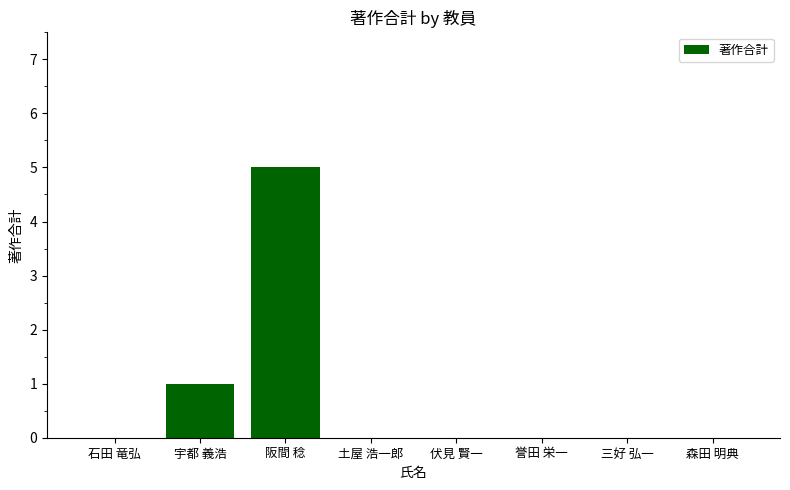

True or false: the data shows 3 at 伏見 賢一.

False